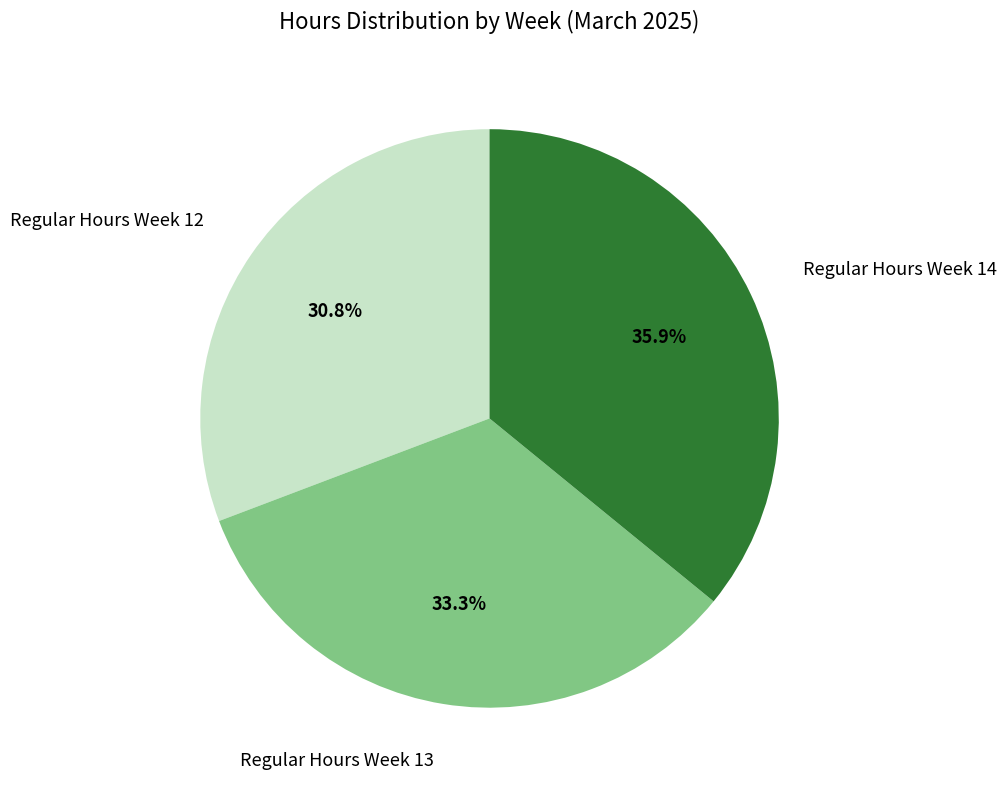

What percentage is the Regular Hours Week 13 slice, to the nearest percent?

33%